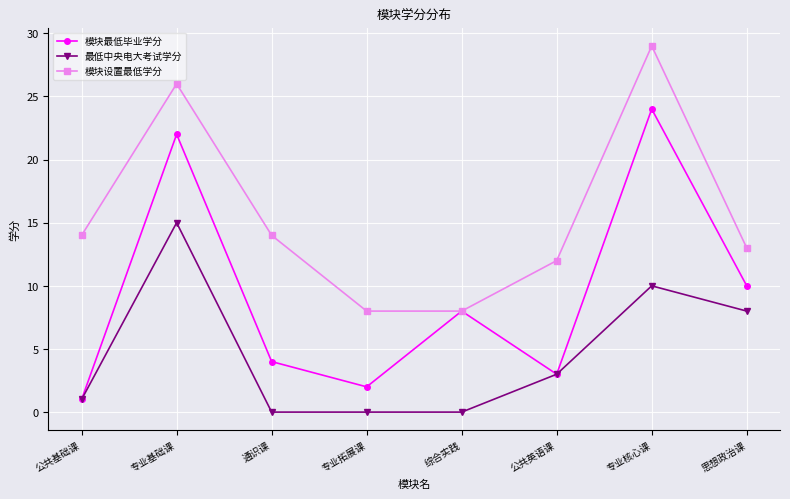

What position from the left is 公共基础课?

1